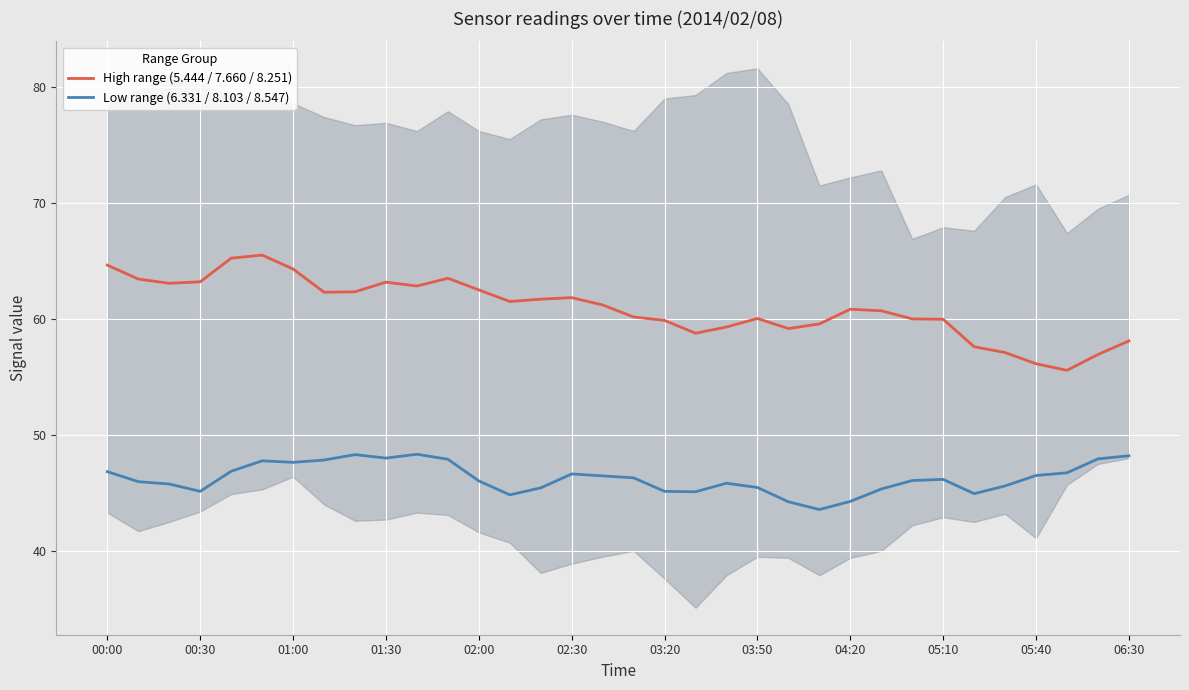

True or false: Low range (6.331 / 8.103 / 8.547) has a value of 28.5 at 02:30.

False